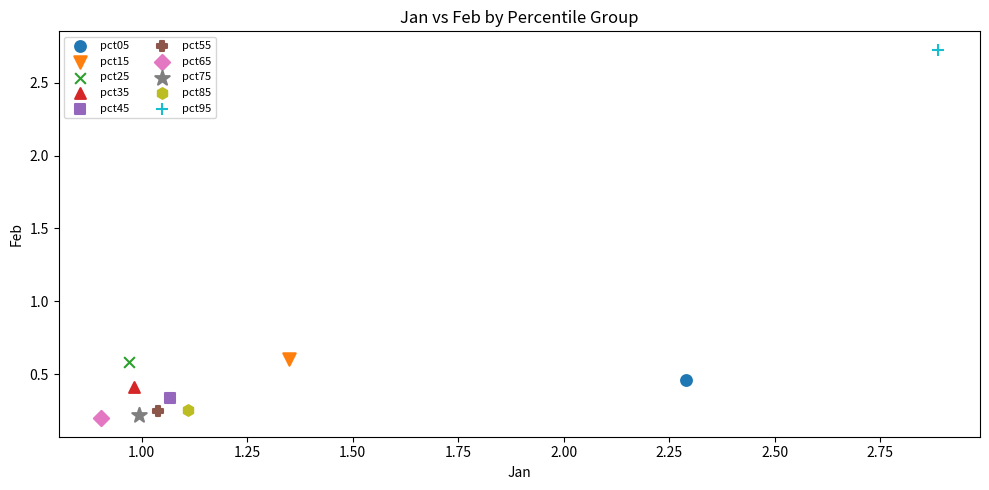

Which series reaches the maximum Y coordinate?

pct95